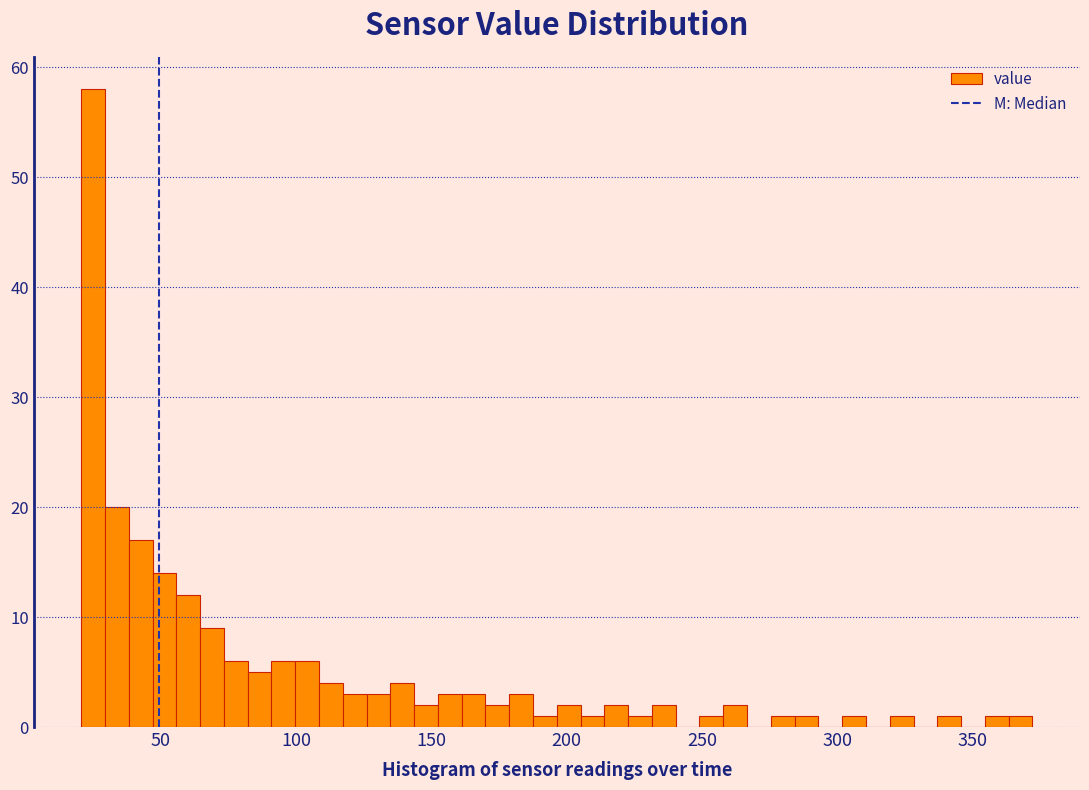

Read against the x-axis, roughly where is the centre of the tallest bar?

25